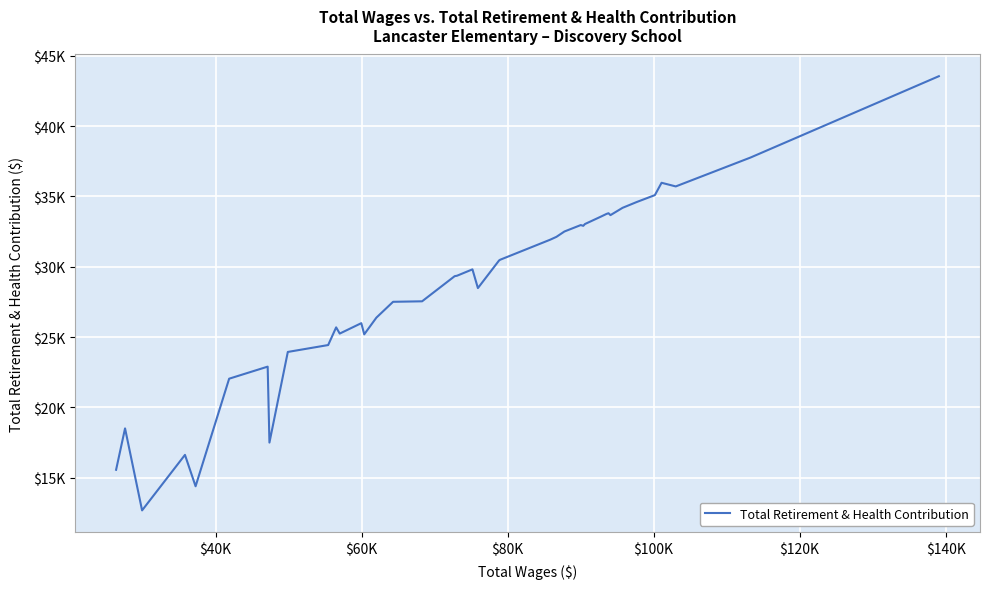

Does the chart have visible grid lines?

Yes